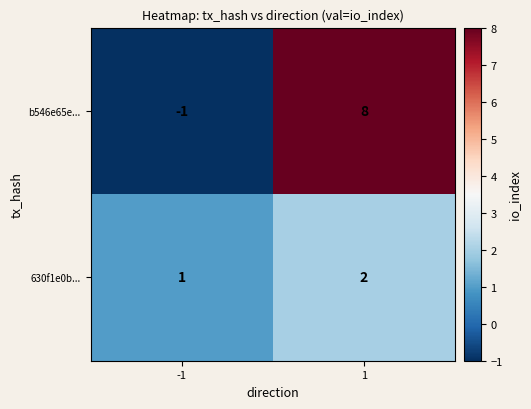

Reading right to left, extract all data points from this chart.

b546e65e...: 1=8	-1=-1
630f1e0b...: 1=2	-1=1